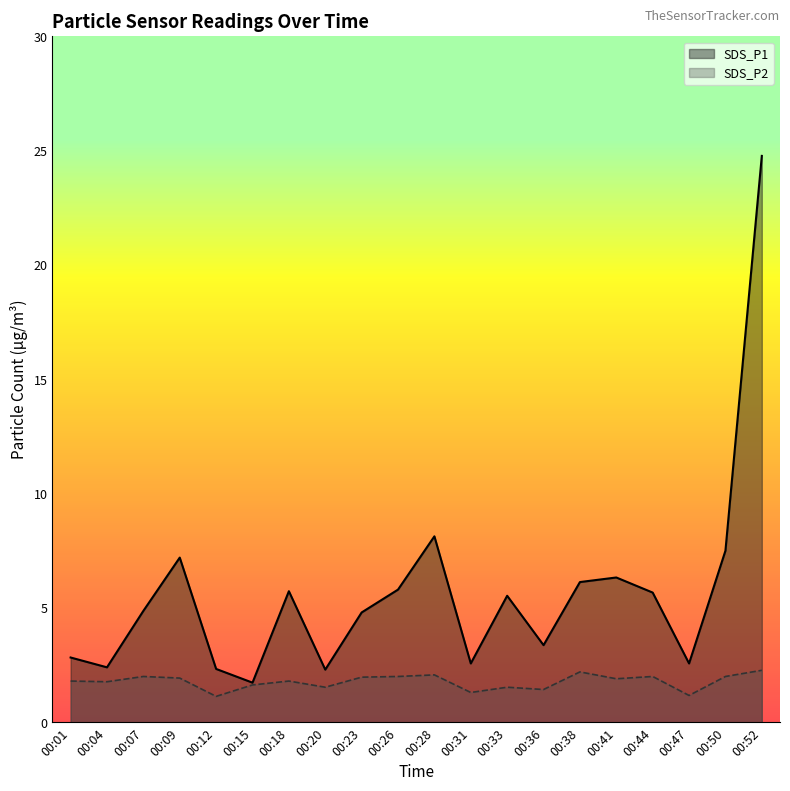

List the series in order of their peak value, lowest first.

SDS_P2, SDS_P1